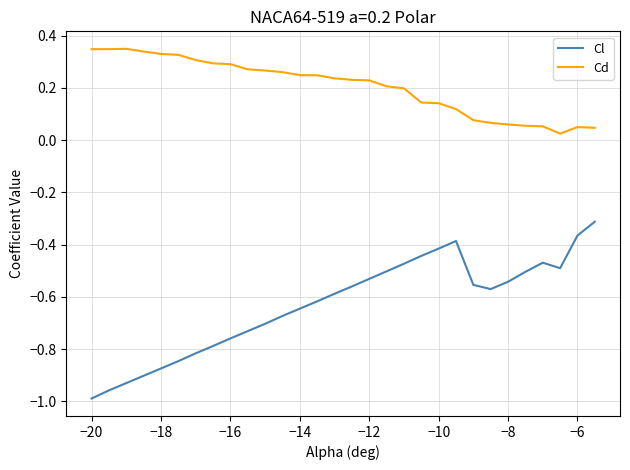

What is the maximum value for Cl?

-0.3